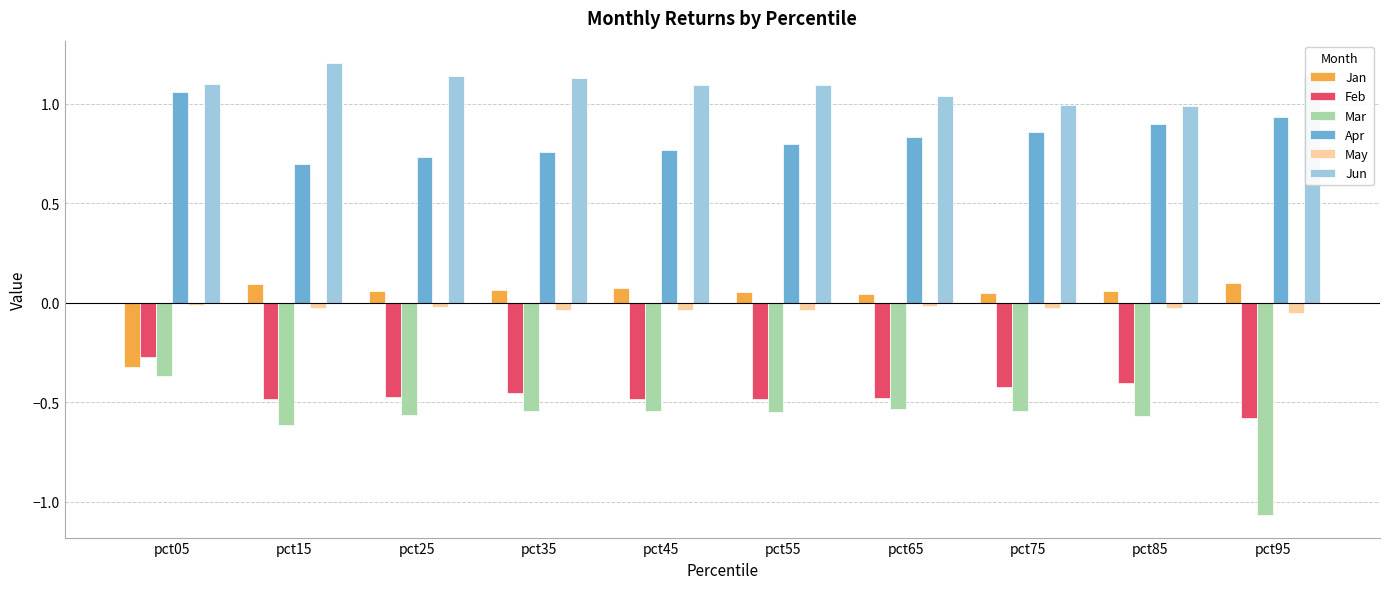

What are all the series names shown in the legend?

Jan, Feb, Mar, Apr, May, Jun